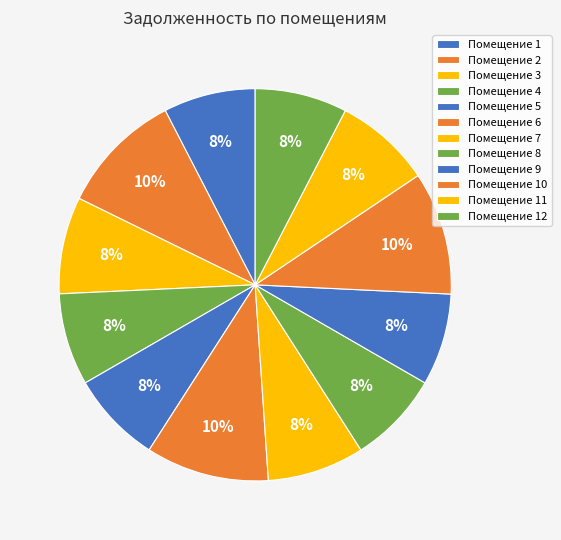

How many slices are in this pie chart?

12